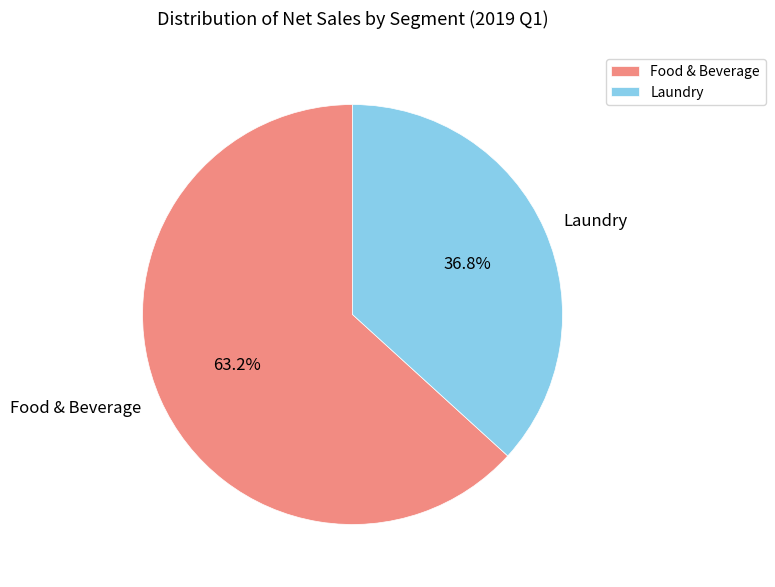

Approximately how many times larger is the value at Laundry compared to Food & Beverage?

0.6